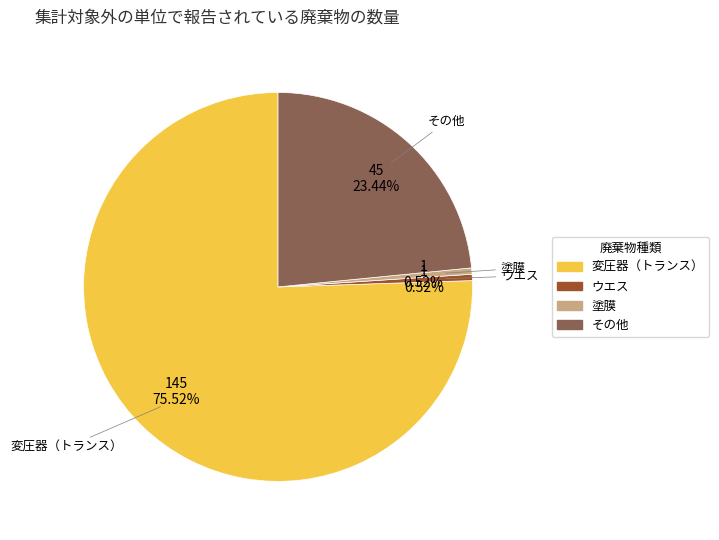

The 塗膜 slice represents 11% of the pie. True or false?

False